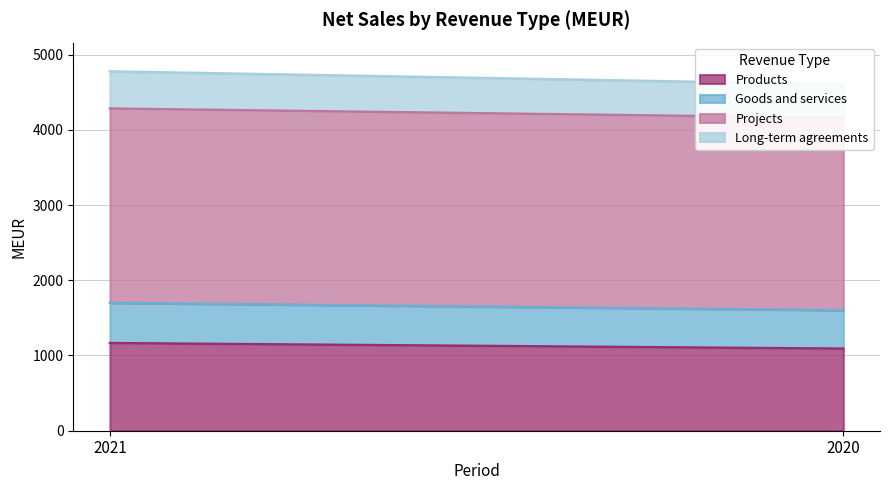

What is the average value of the Projects series?

2570